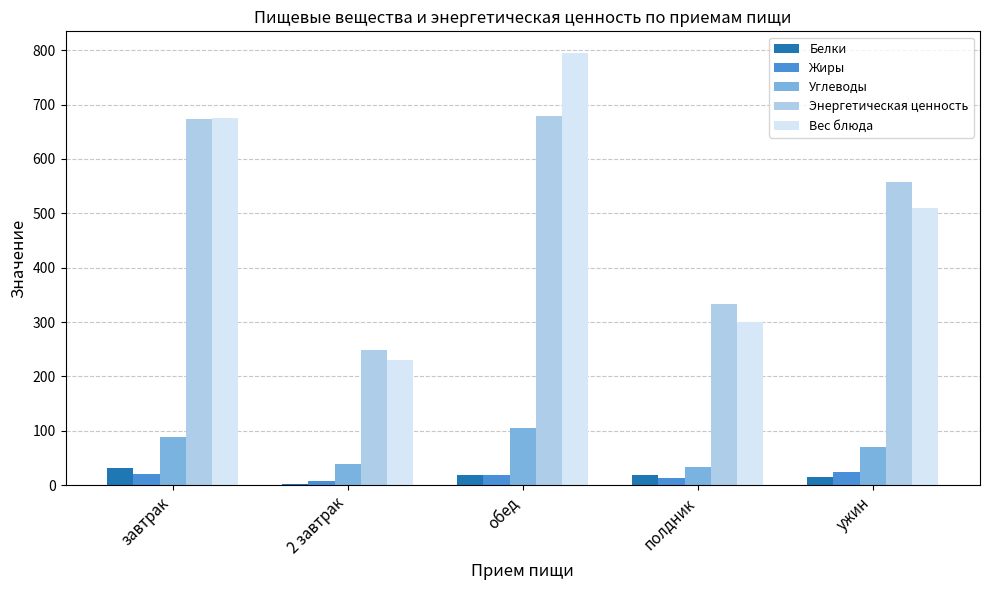

Is the value of Энергетическая ценность at завтрак greater than the value of Вес блюда at 2 завтрак?

Yes